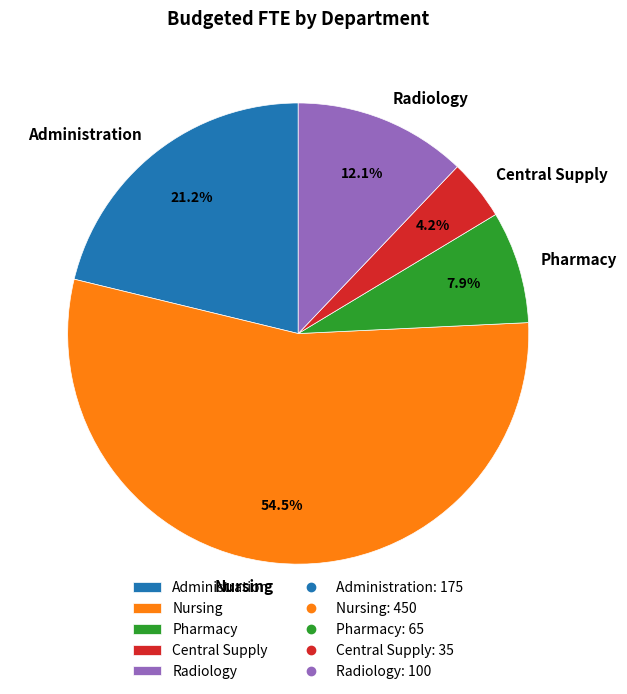

What portion of the pie excludes Radiology?

87.9%